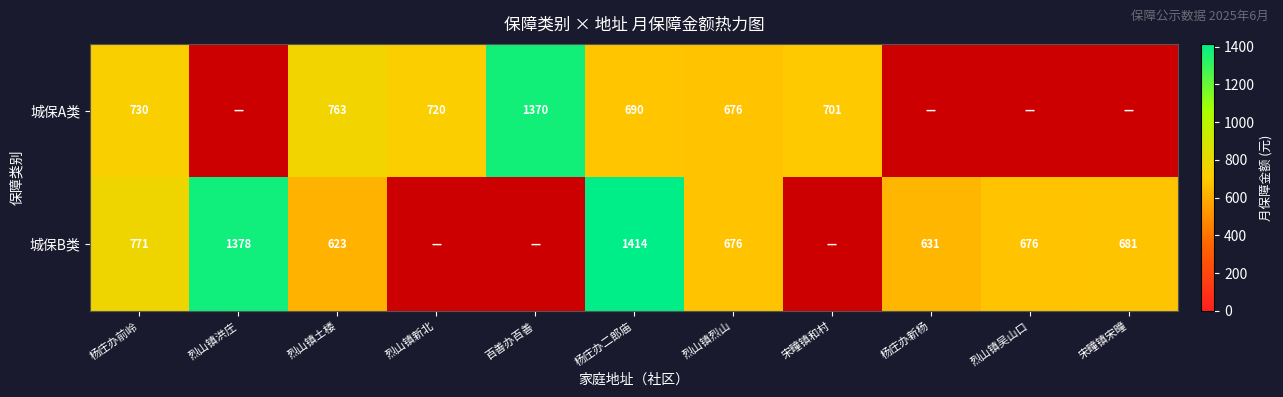

Is the value of 城保B类 at 烈山镇土楼 greater than the value of 城保A类 at 宋疃镇和村?

No